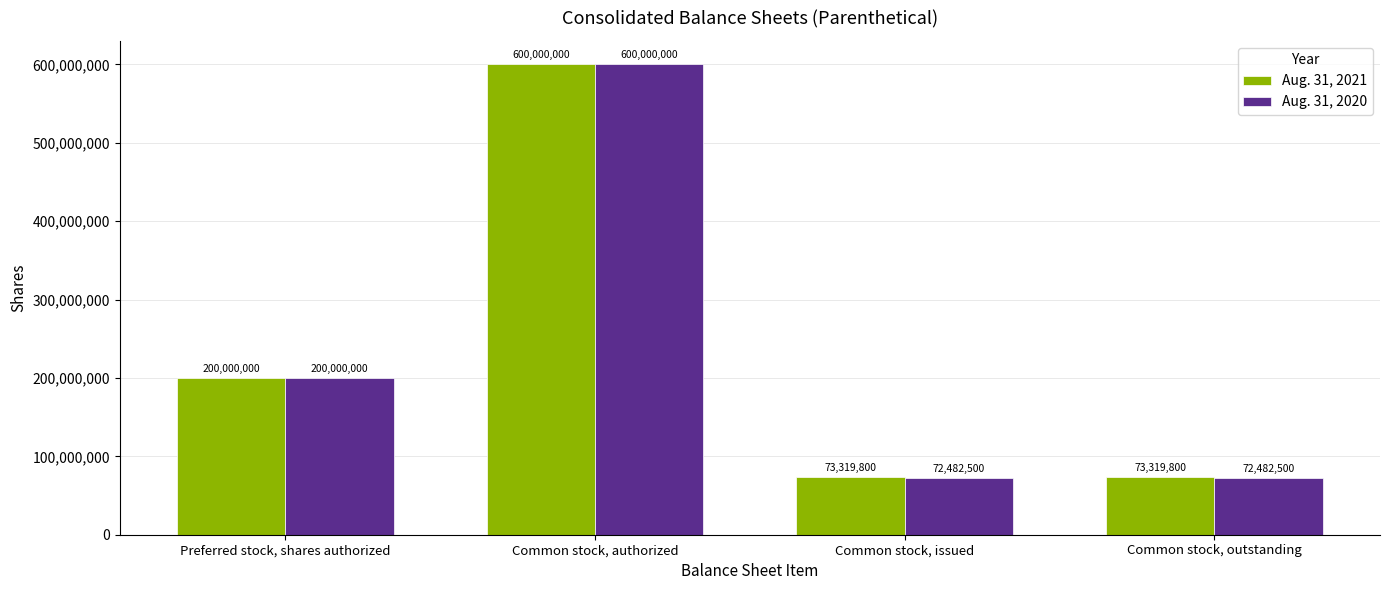

What value does the Aug. 31, 2021 series have at Preferred stock, shares authorized?

200000000